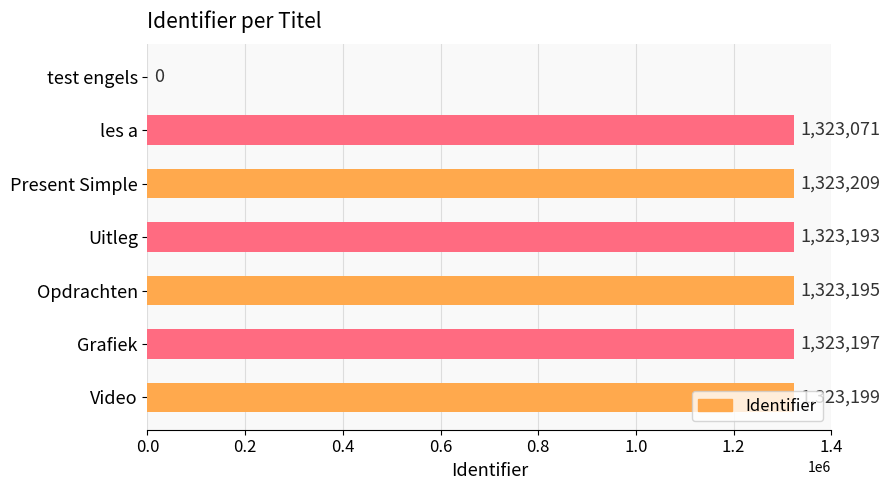

How many values are above zero?

6